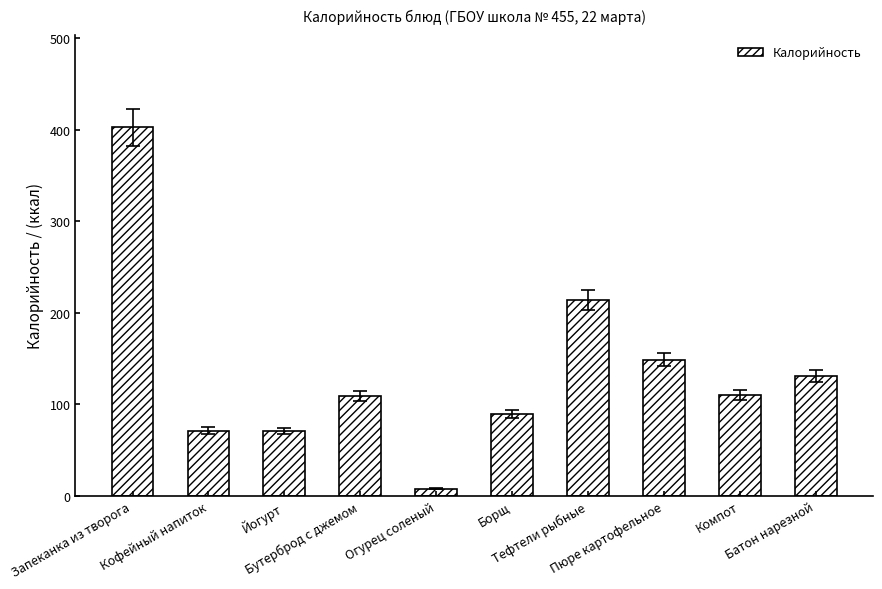

What is the sum of all values?

1355.4